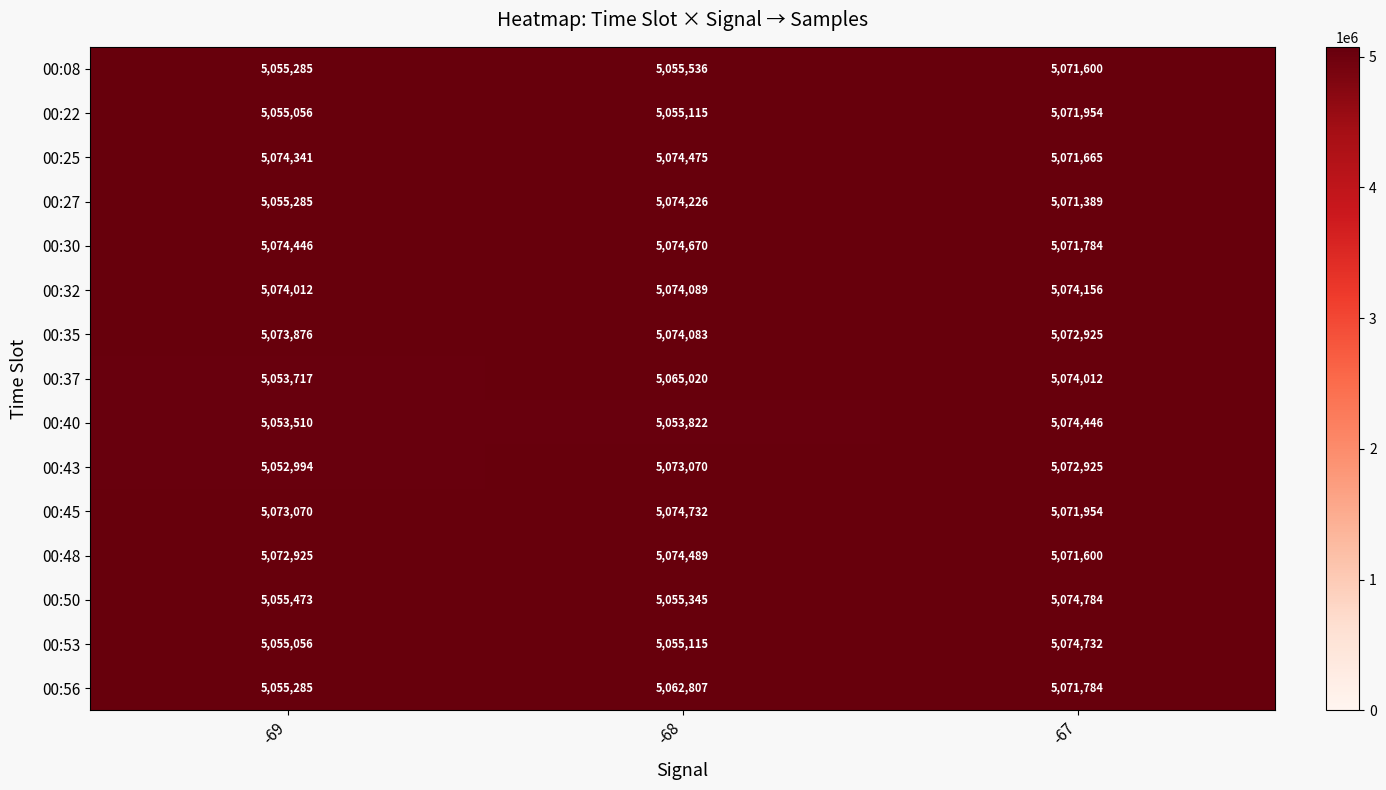

The value of 00:40 at -69 is 5053510. True or false?

True